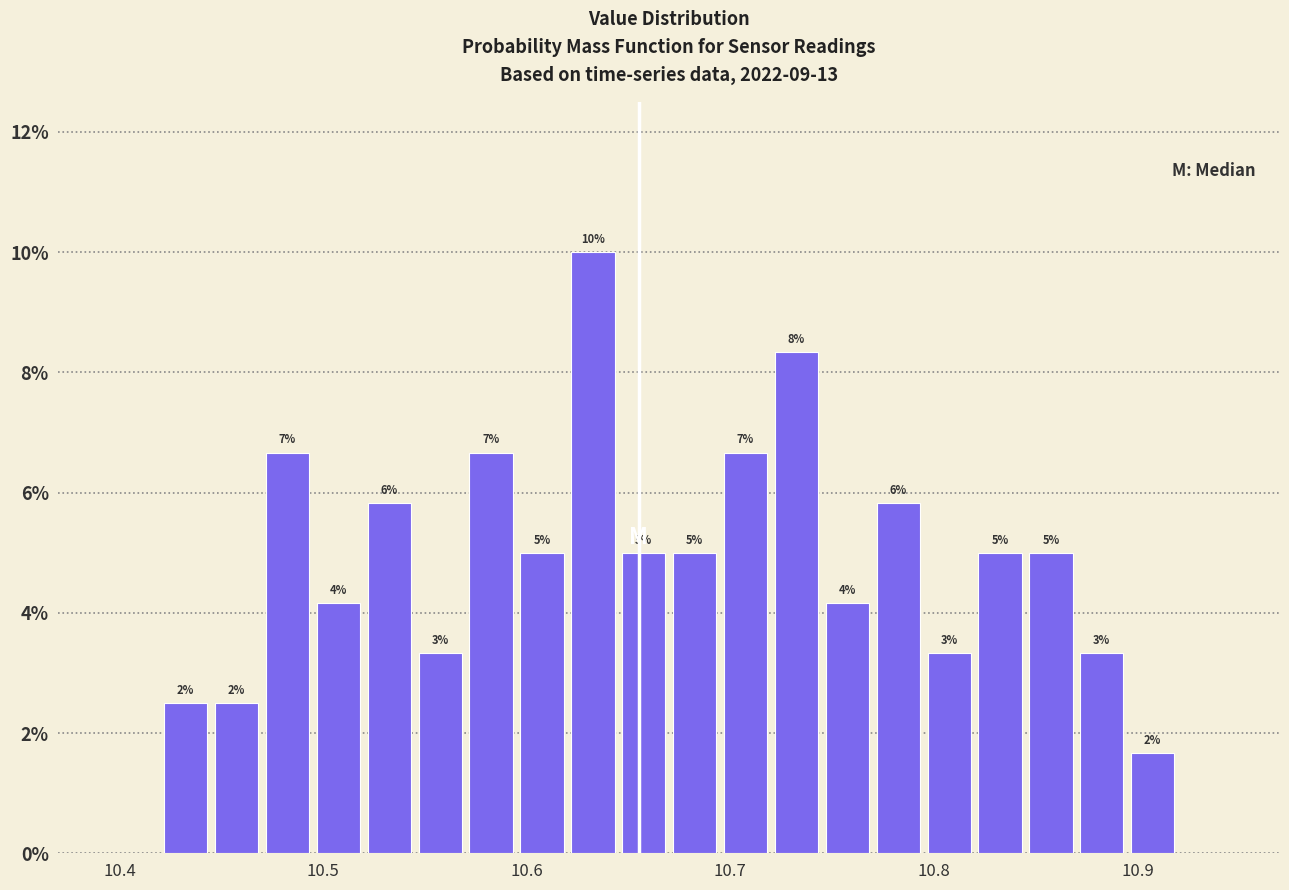

Read against the x-axis, roughly where is the centre of the tallest bar?

10.63